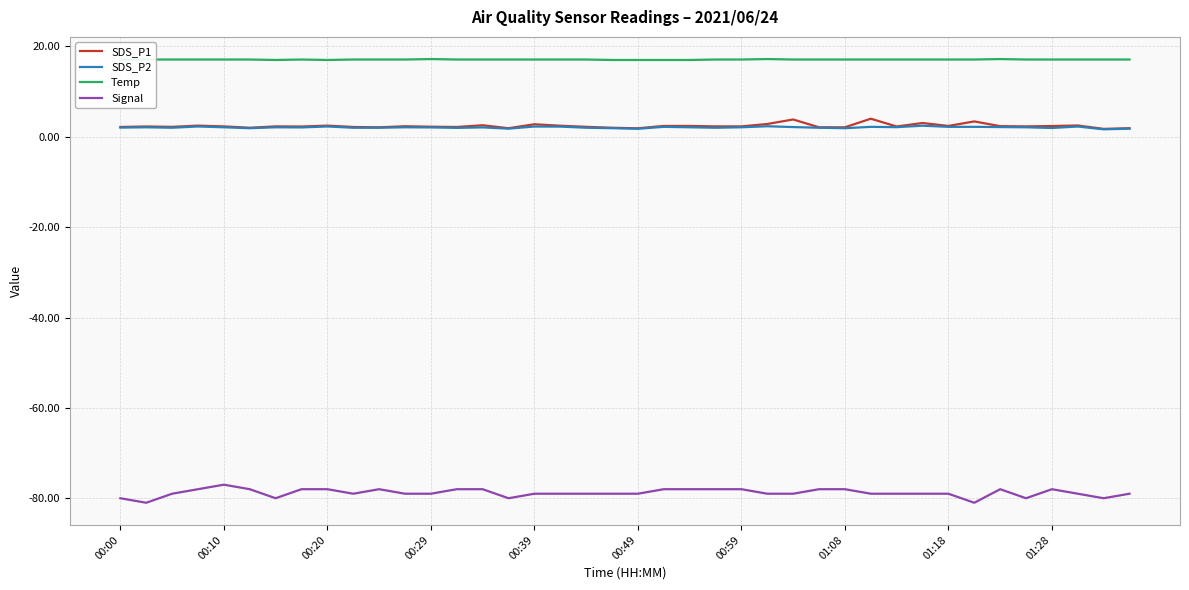

Which series has the largest total across all categories?

Temp